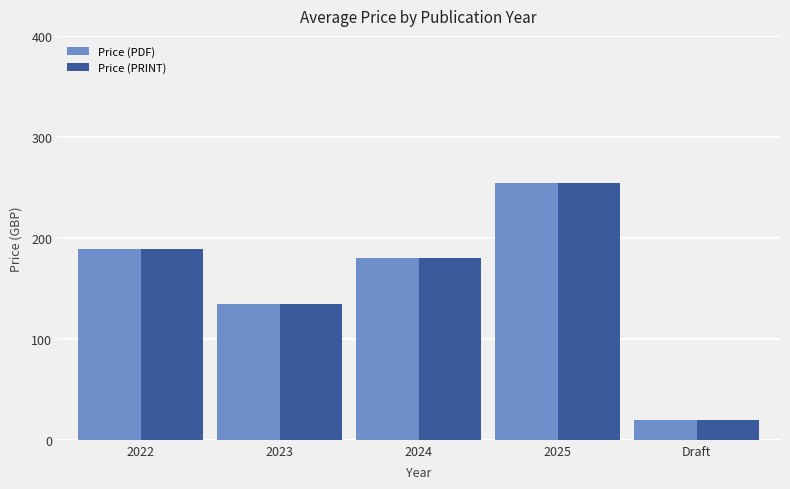

Which category has the highest value across all series?

2025